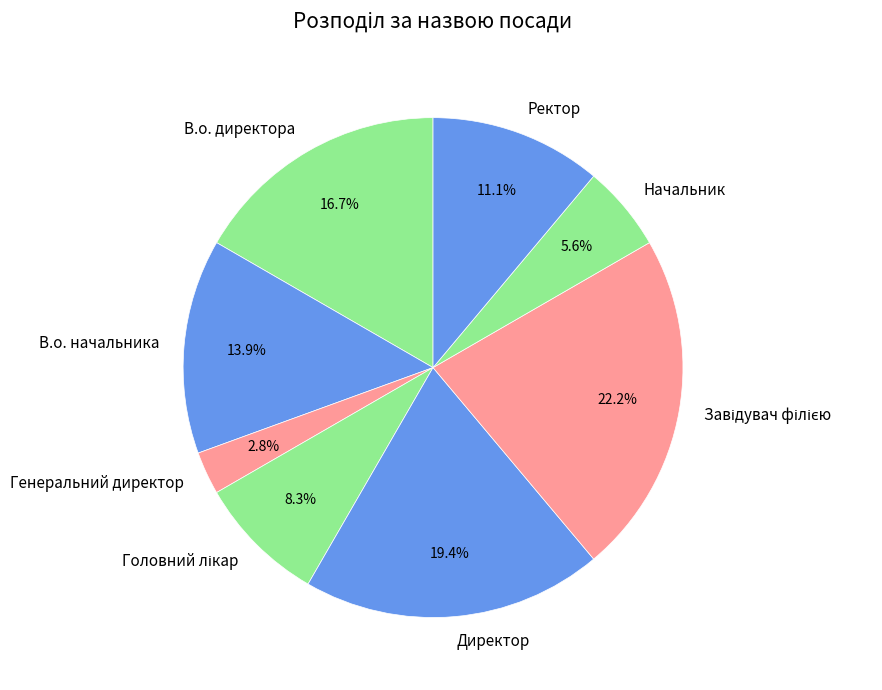

How many segments does this pie chart have?

8